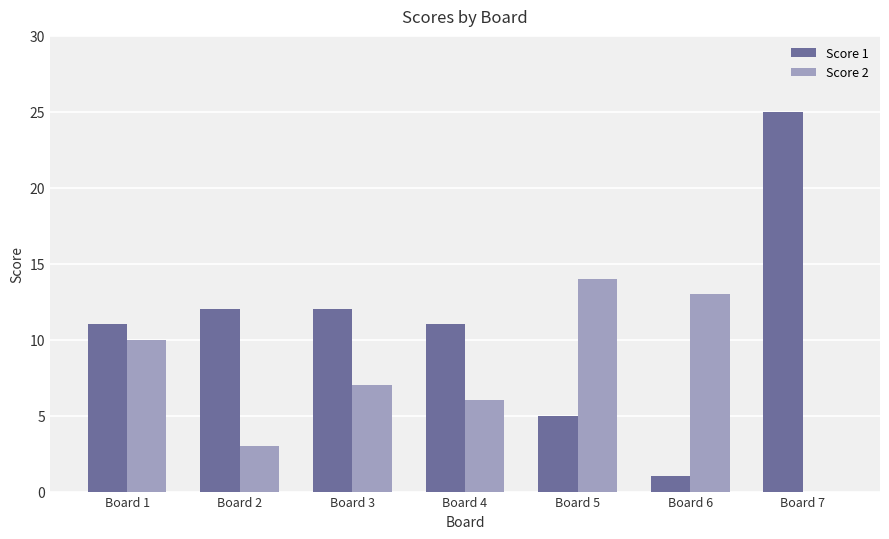

Between Board 2 and Board 5, which series saw the biggest shift?

Score 2